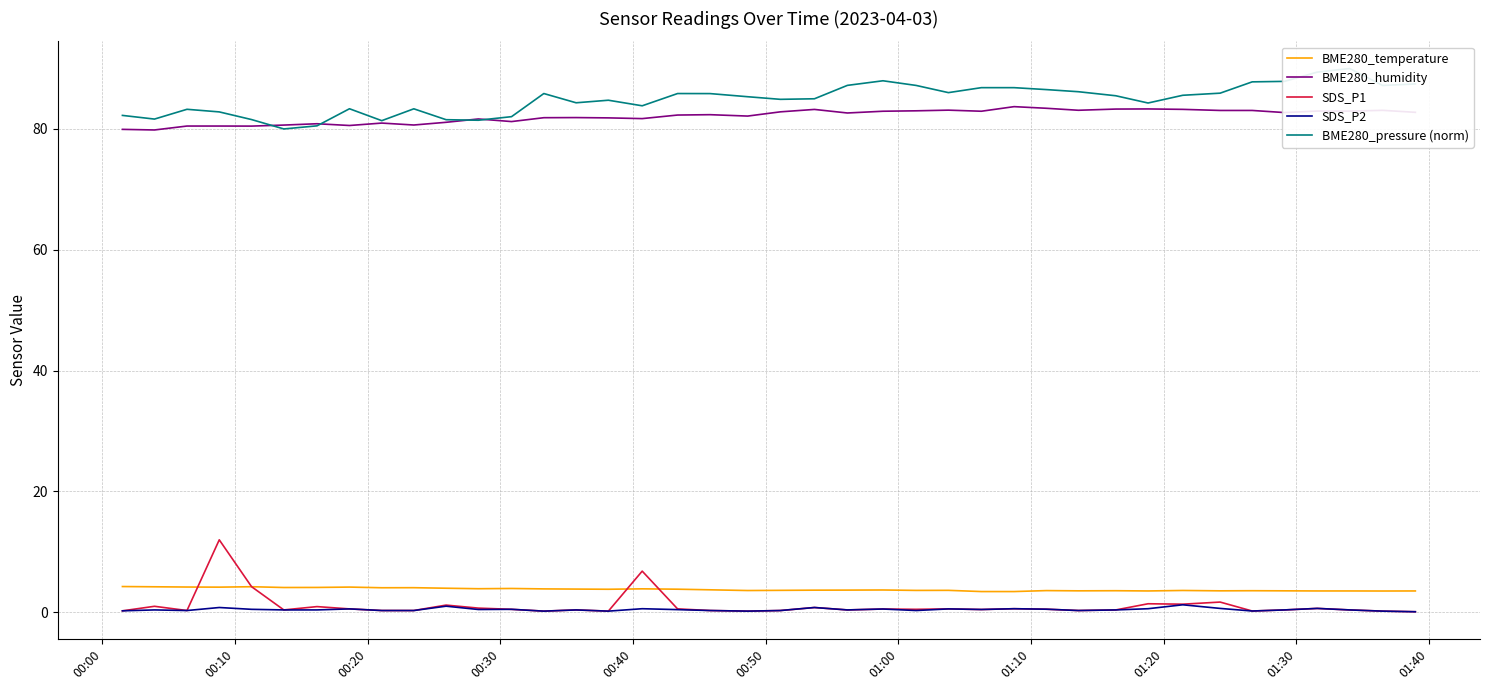

List the series in order of their peak value, lowest first.

SDS_P2, BME280_temperature, SDS_P1, BME280_humidity, BME280_pressure (norm)